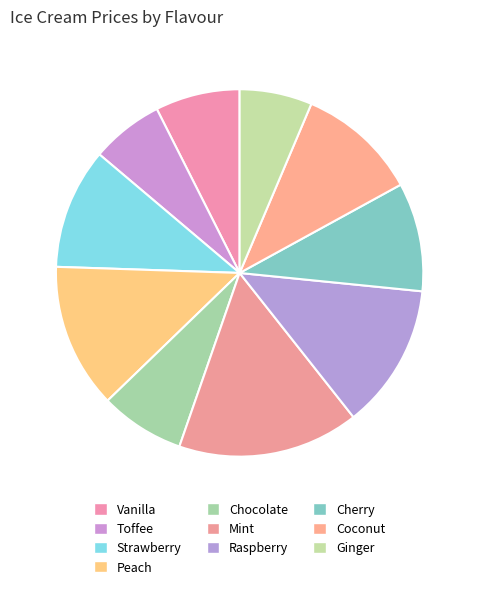

How many slices are in this pie chart?

10